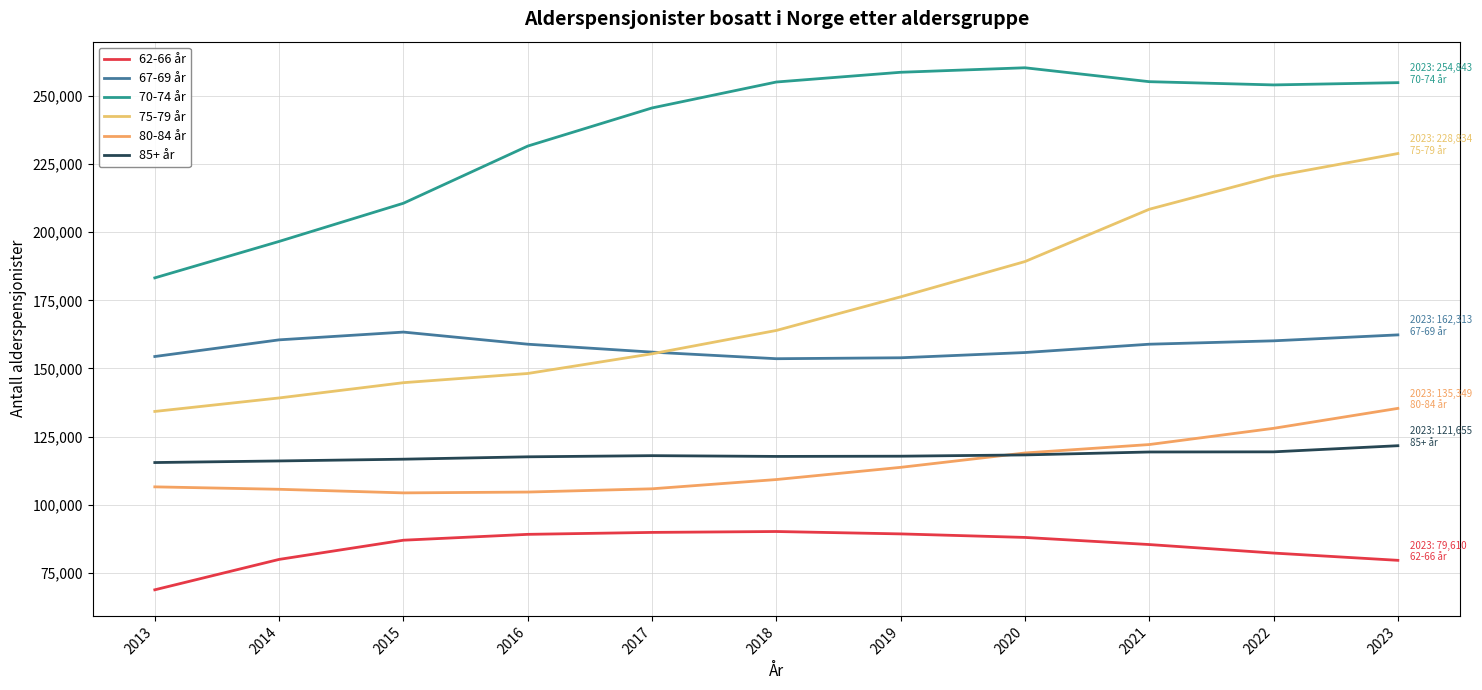

What is the sum of the 62-66 år values at 2020 and 2021?

173408